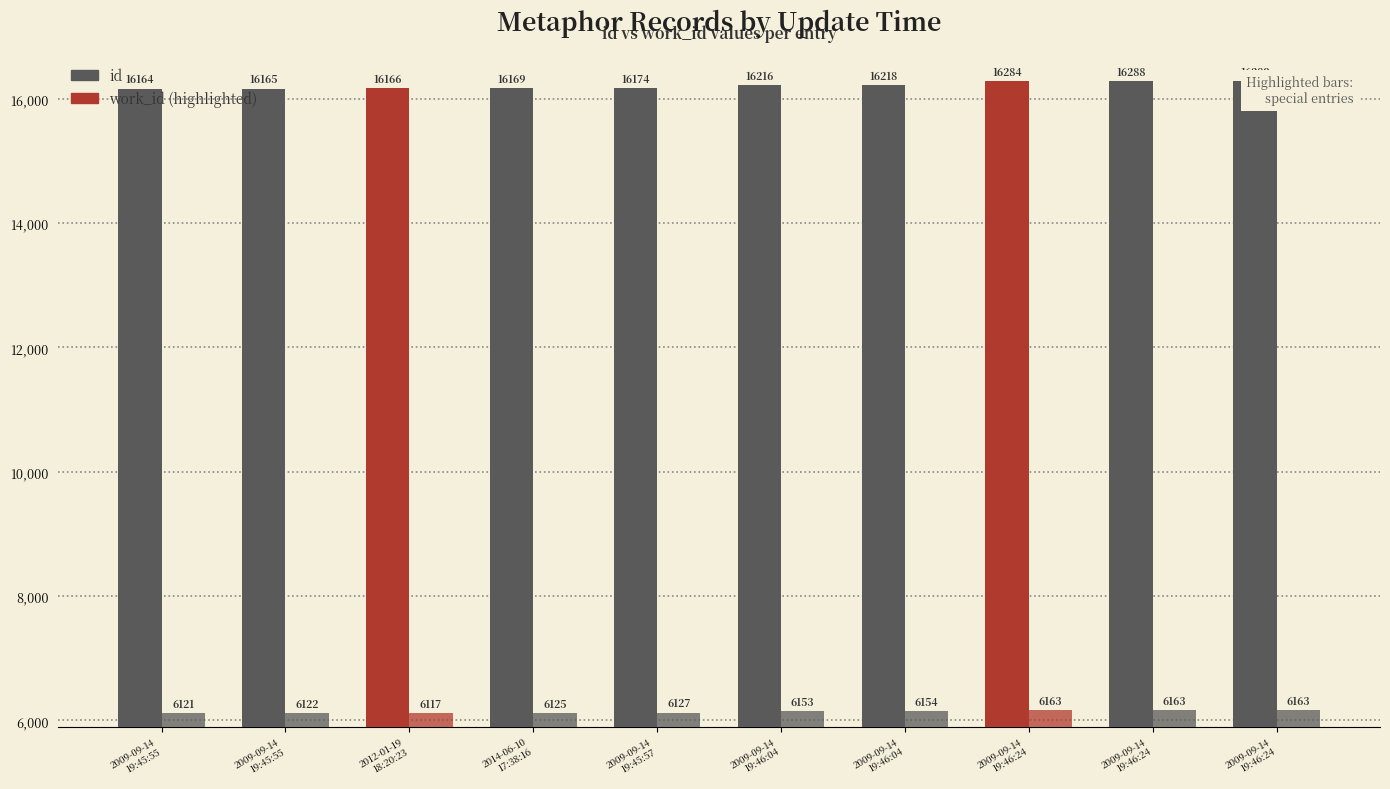

What is the label of the 4th bar from the right?

2009-09-14
19:46:04